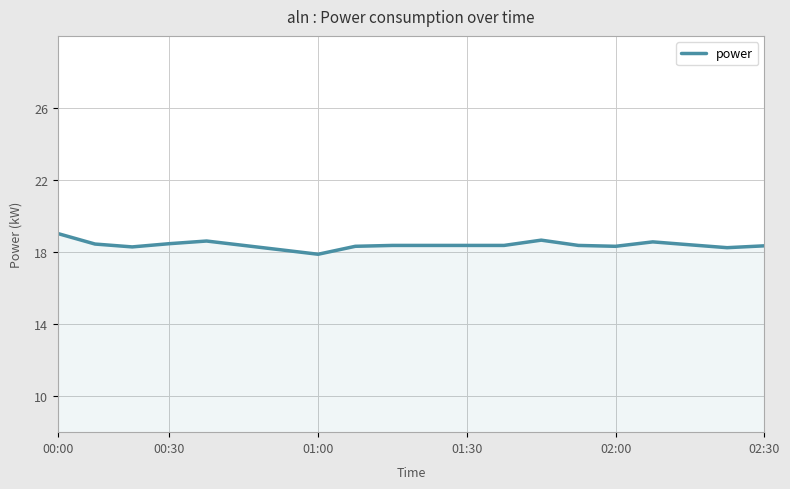

What is the difference between the maximum and second lowest values?

0.9